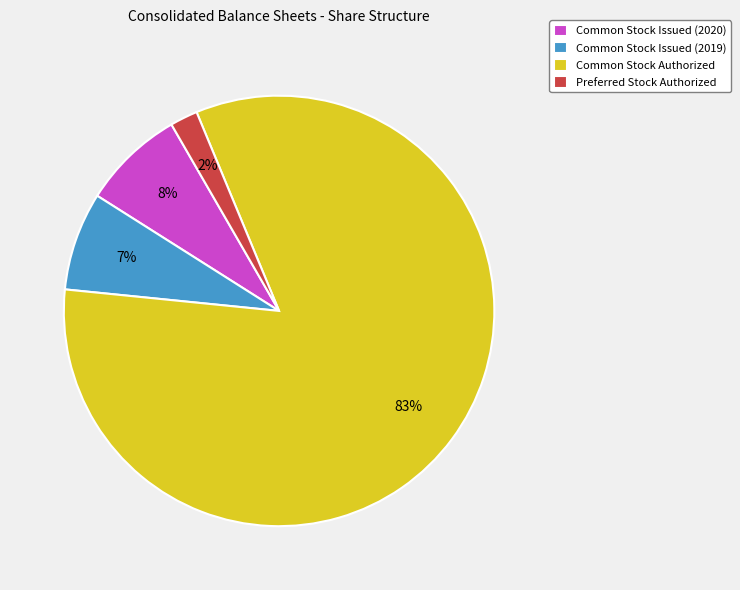

True or false: Common Stock Issued (2020) accounts for 1% of the total.

False